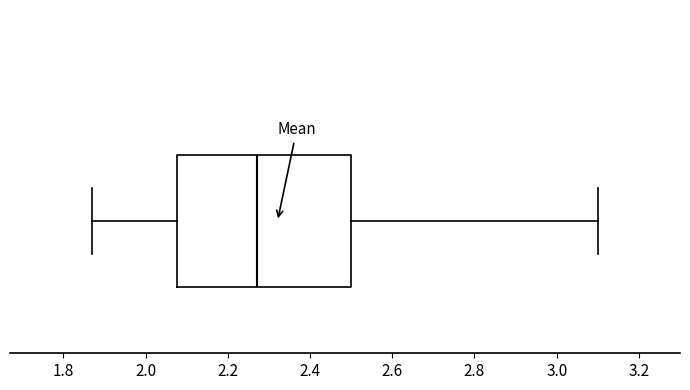

Transcribe this box plot: give where the median line is, the range the box spans, and where the two whiskers end, as read against the x-axis. The values are not printed on the chart, so give them approximately, as read against the axis.

median 2.28, box 2.08 to 2.50, whiskers 1.88 to 3.10